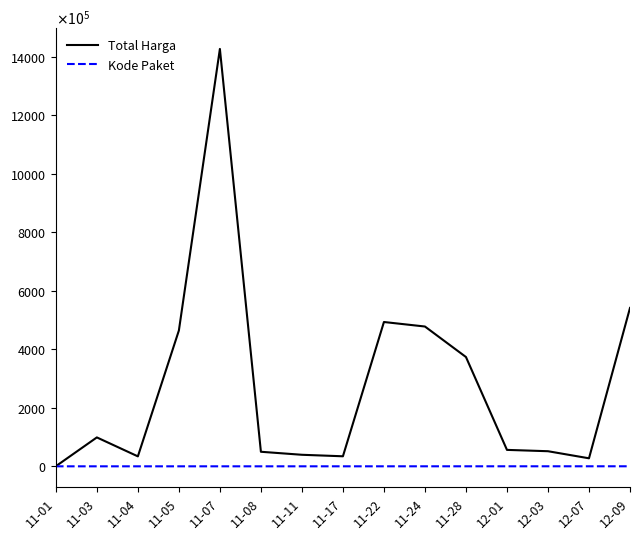

What is the maximum value shown in the chart?

1425867900